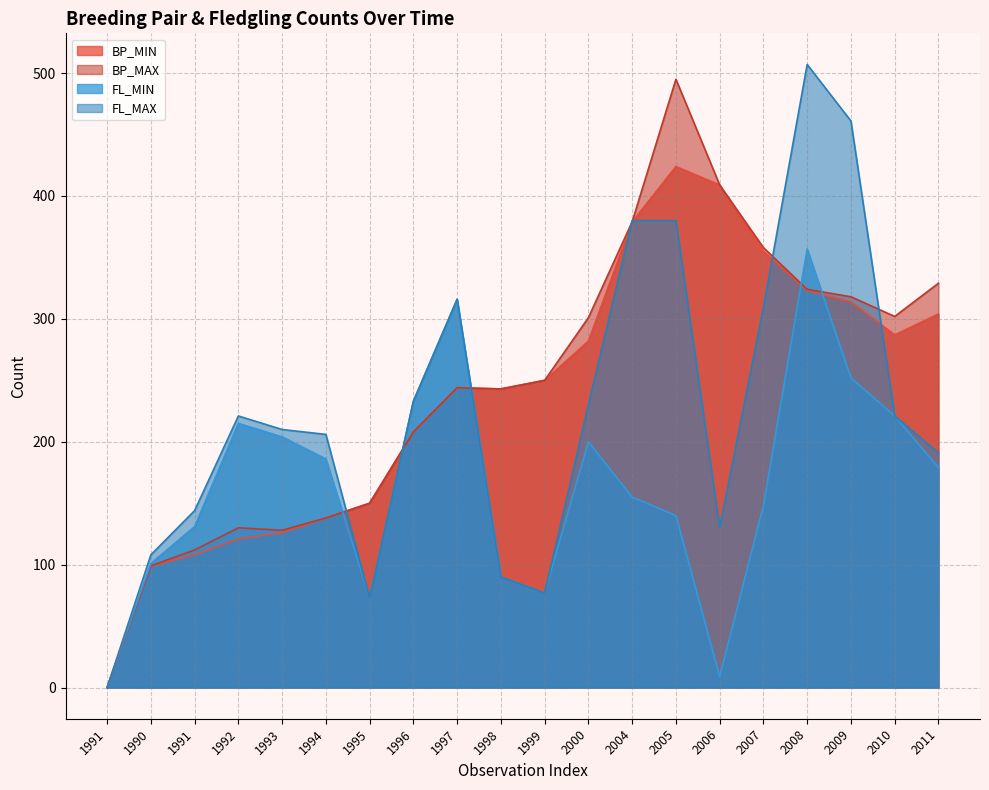

Which label corresponds to the largest value in the chart?

2008